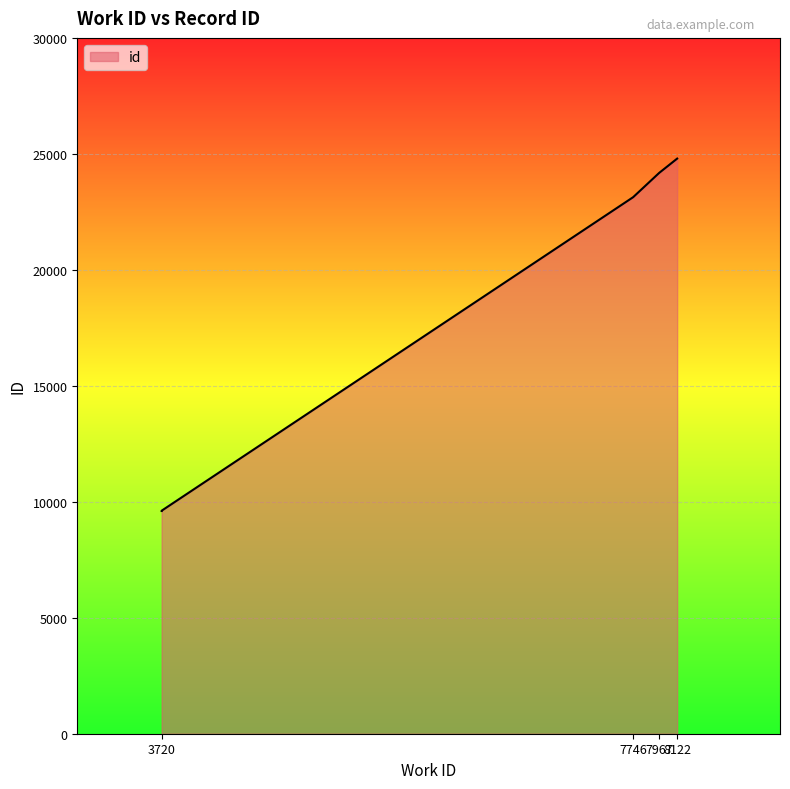

Which has a higher value, 7746 or 3720?

7746